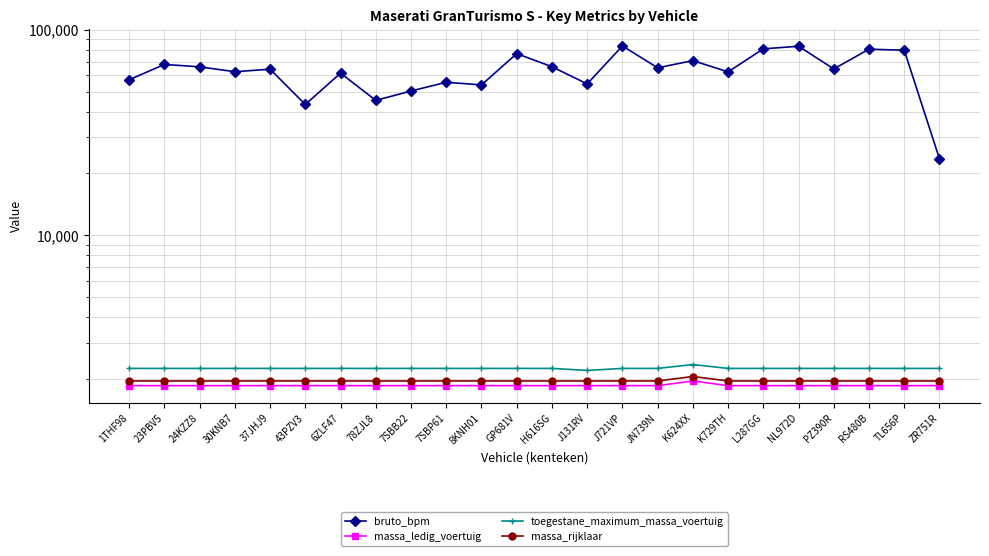

Which label corresponds to the smallest value in the chart?

1THF98